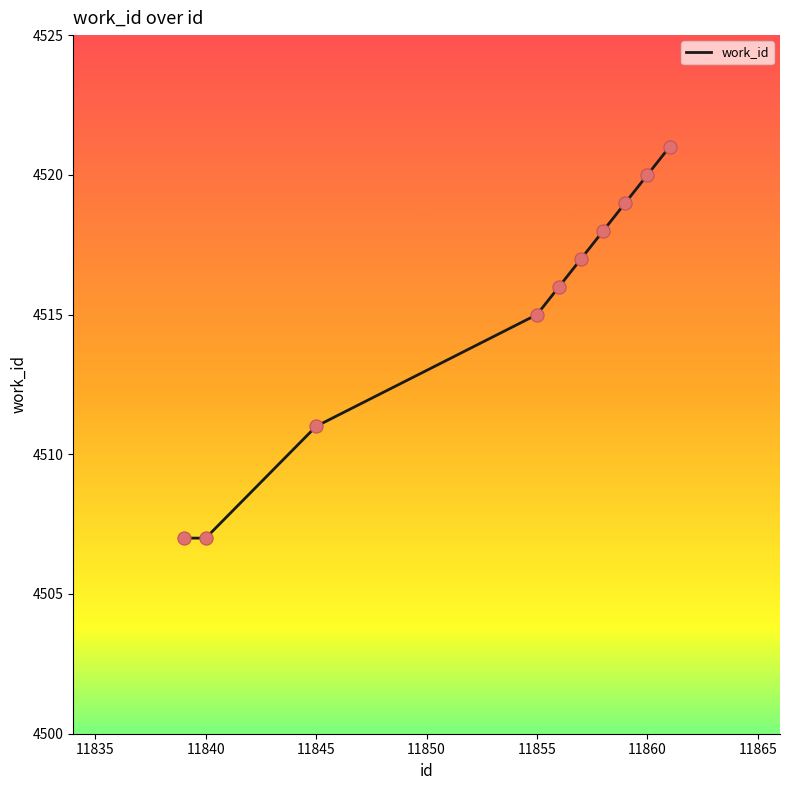

What is the greatest value displayed?

4521